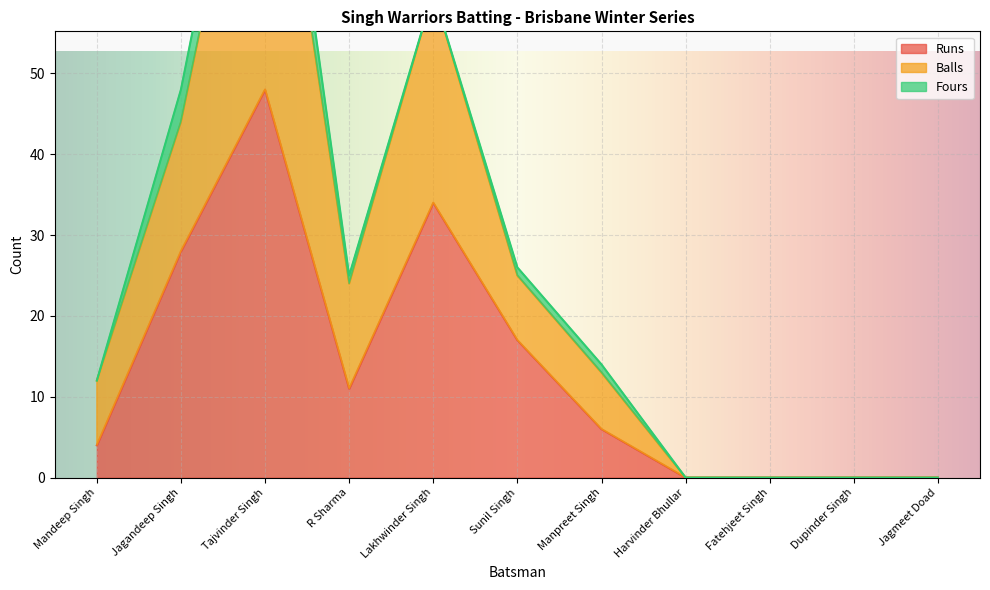

What is the greatest value displayed?

94